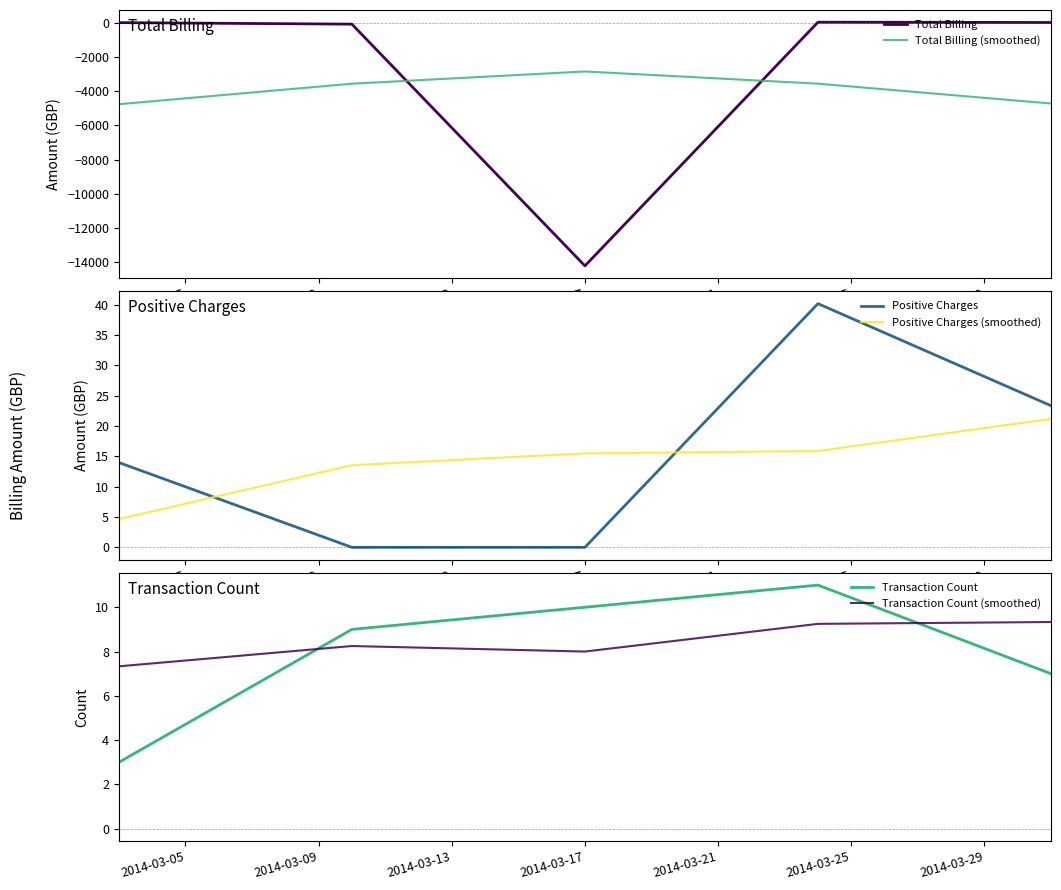

Rank the series by their maximum value, from lowest to highest.

Total Billing (smoothed), Transaction Count (smoothed), Transaction Count, Positive Charges (smoothed), Total Billing, Positive Charges